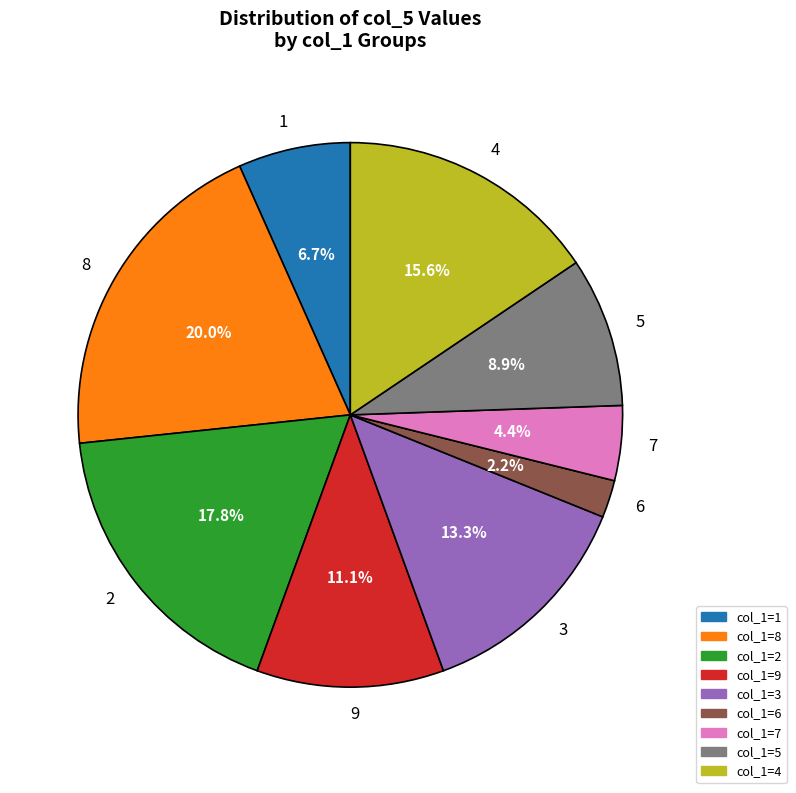

The 6 slice represents 15% of the pie. True or false?

False